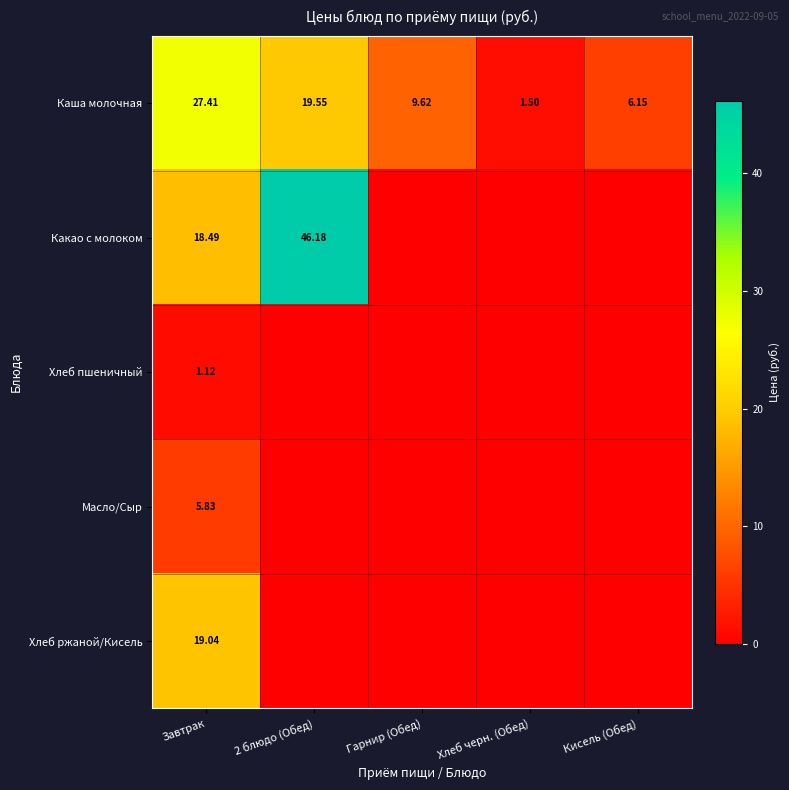

What is the total value across all series at 2 блюдо (Обед)?

65.7